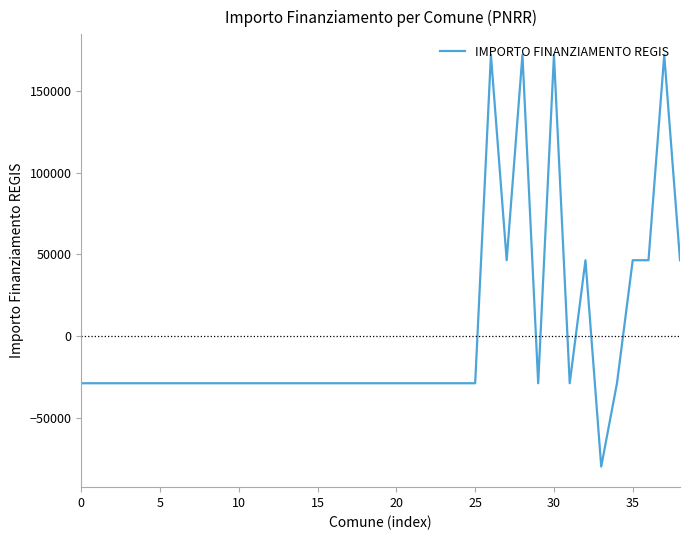

Reading left to right, extract all data points from this chart.

-28963.6	-28963.6	-28963.6	-28963.6	-28963.6	-28963.6	-28963.6	-28963.6	-28963.6	-28963.6	-28963.6	-28963.6	-28963.6	-28963.6	-28963.6	-28963.6	-28963.6	-28963.6	-28963.6	-28963.6	-28963.6	-28963.6	-28963.6	-28963.6	-28963.6	-28963.6	172046.4	46348.4	172046.4	-28963.6	172046.4	-28963.6	46348.4	-79983.6	-28963.6	46348.4	46348.4	172046.4	46348.4